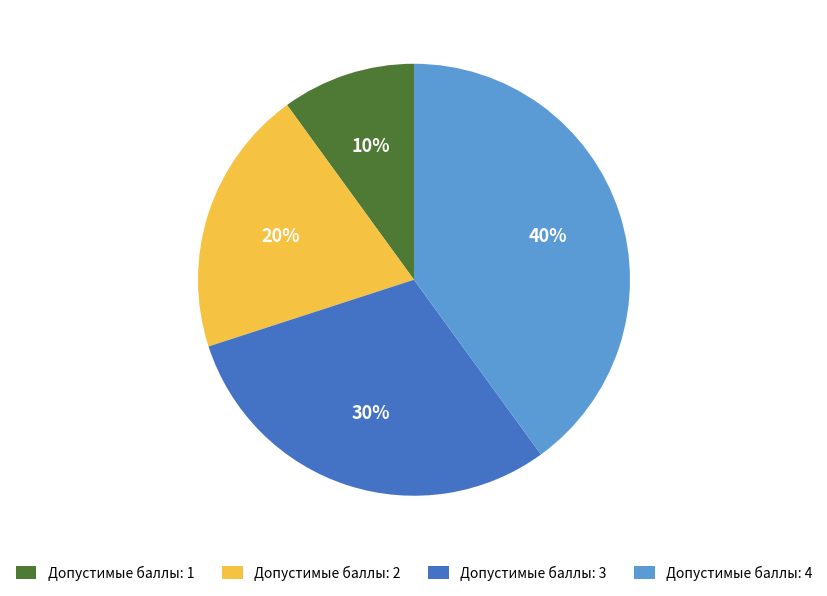

To the nearest percent, what percentage of the pie is Допустимые баллы: 2?

20%